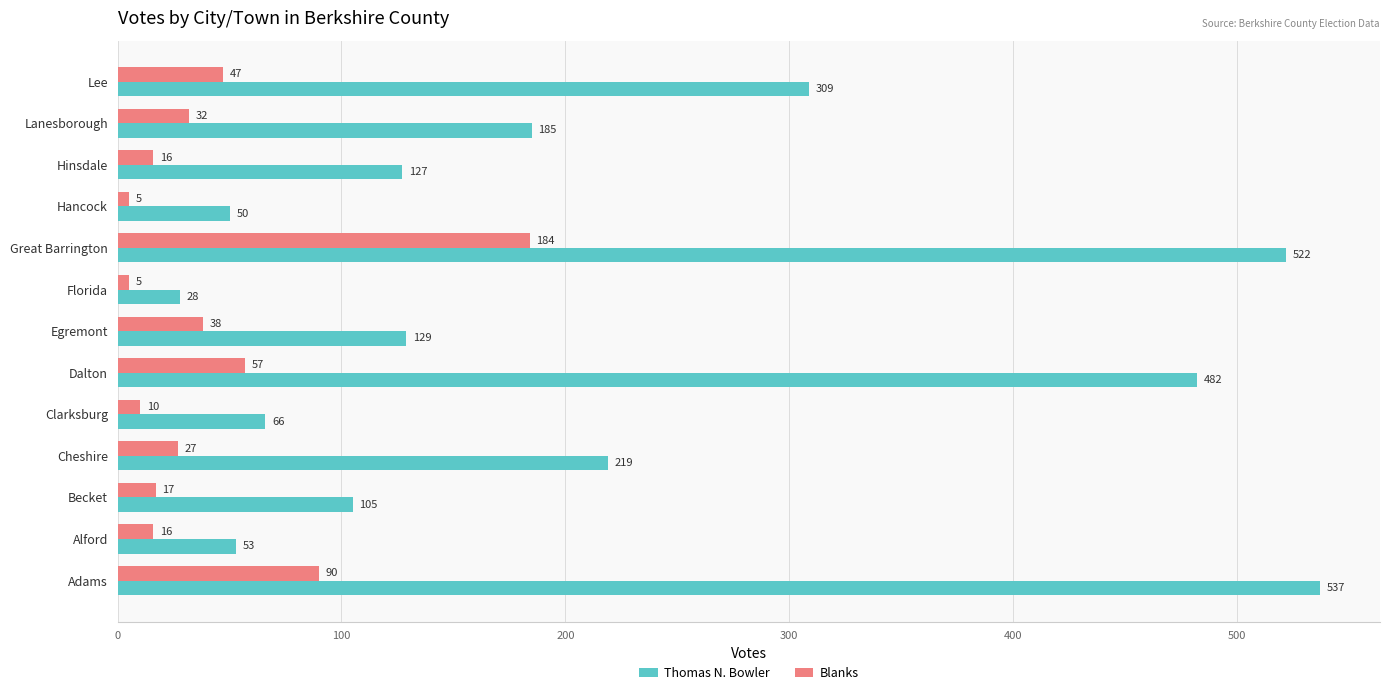

The value of Thomas N. Bowler at Hancock is 50. True or false?

True